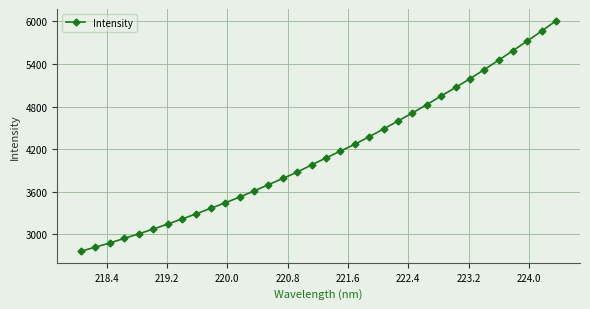

What is the greatest value displayed?

6011.6